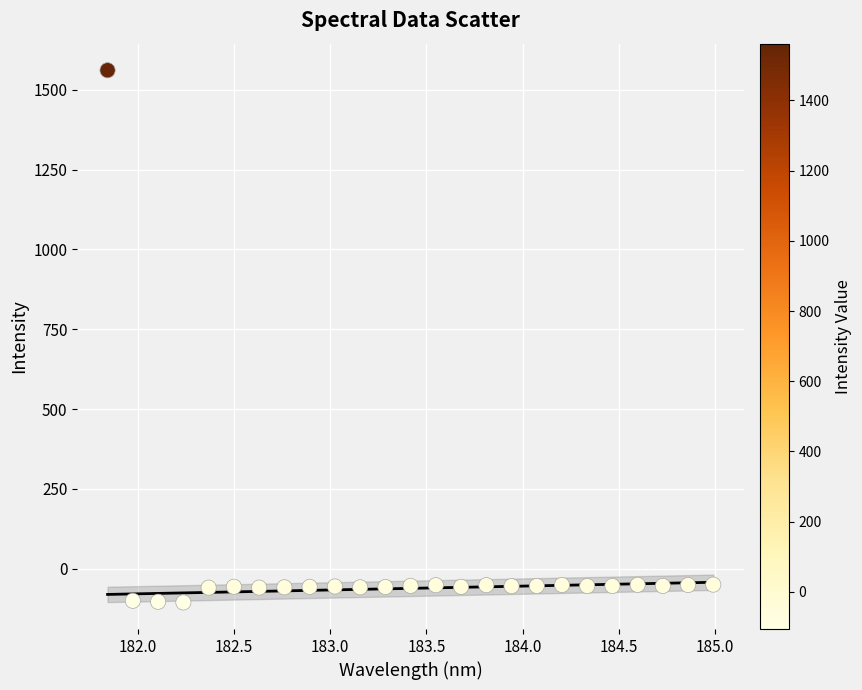

What is the range of X values (max minus min)?

3.1